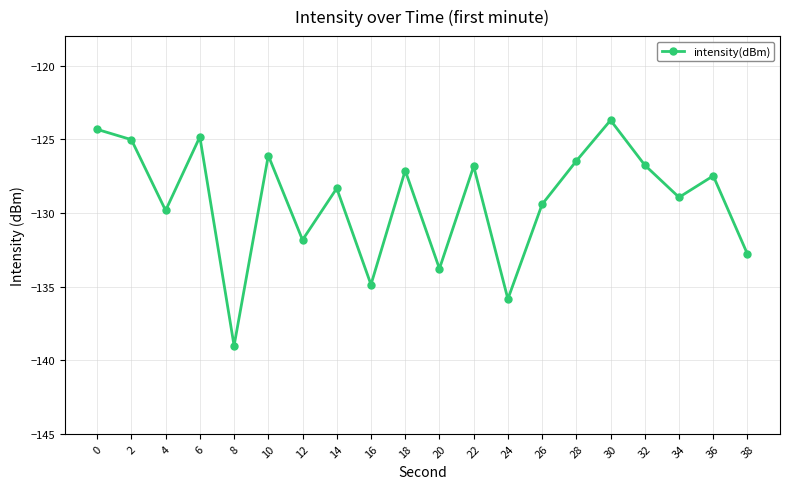

How many interior local peaks (higher than both neighbors) does the data have?

7